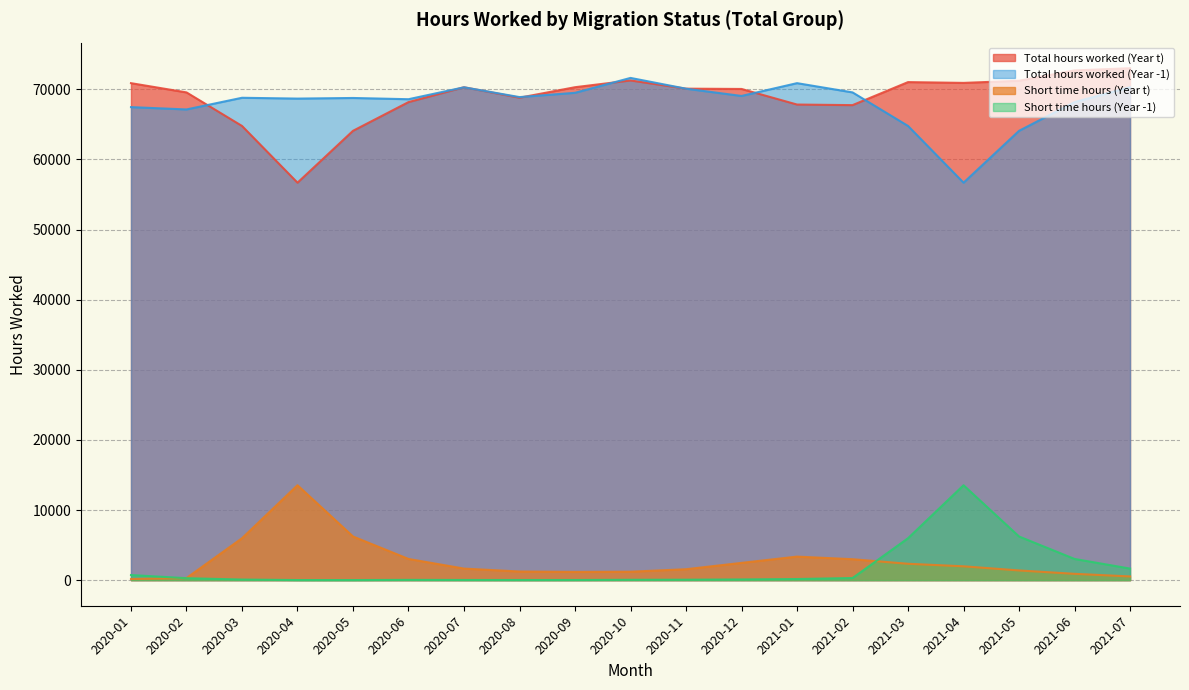

Between 2020-03 and 2020-05, which series saw the biggest shift?

Total hours worked (Year t)